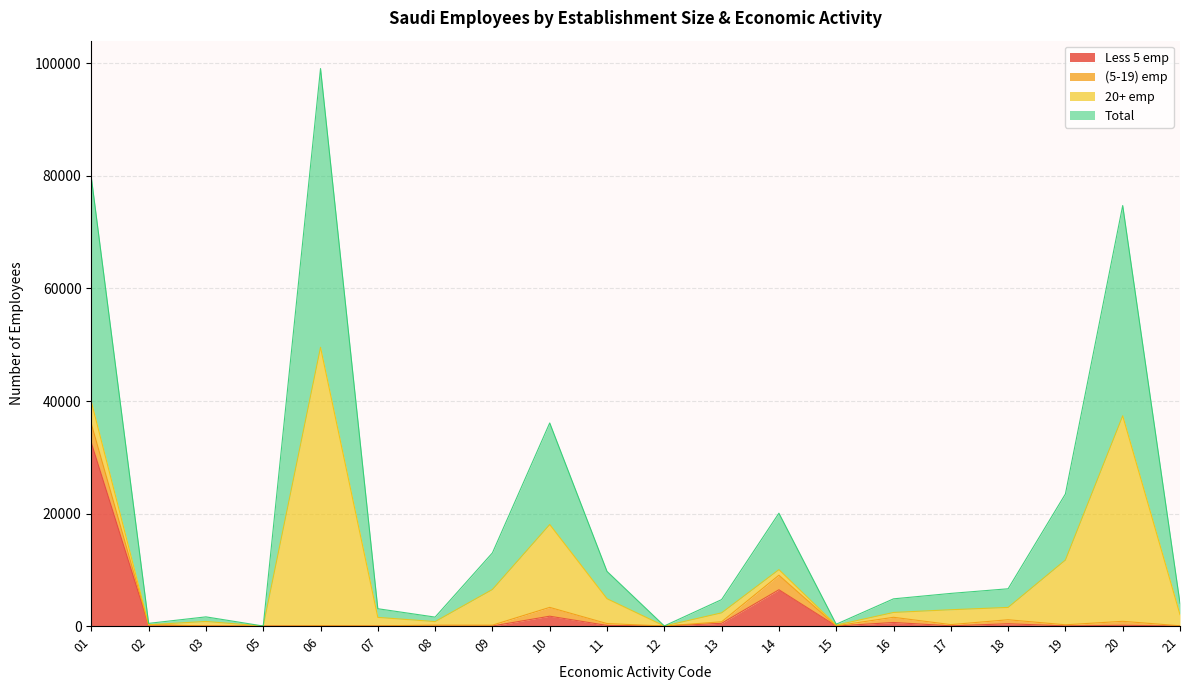

Where is the first local minimum for Less 5 emp?

05